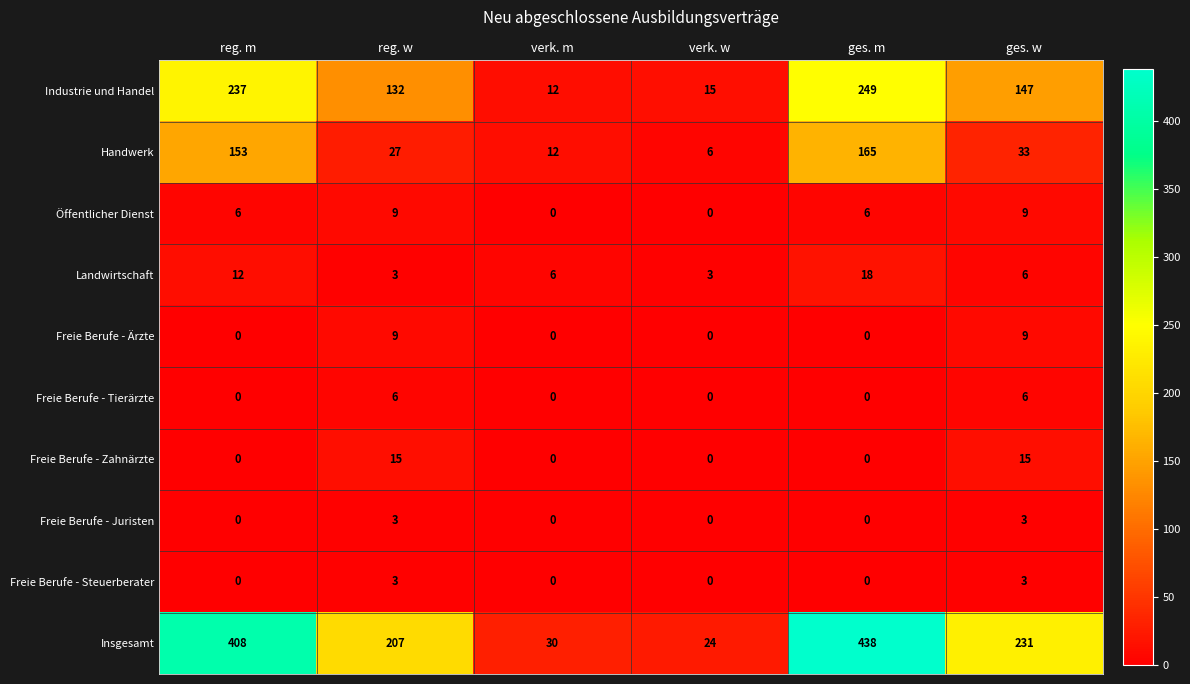

True or false: Öffentlicher Dienst has a value of 0 at verk. w.

True